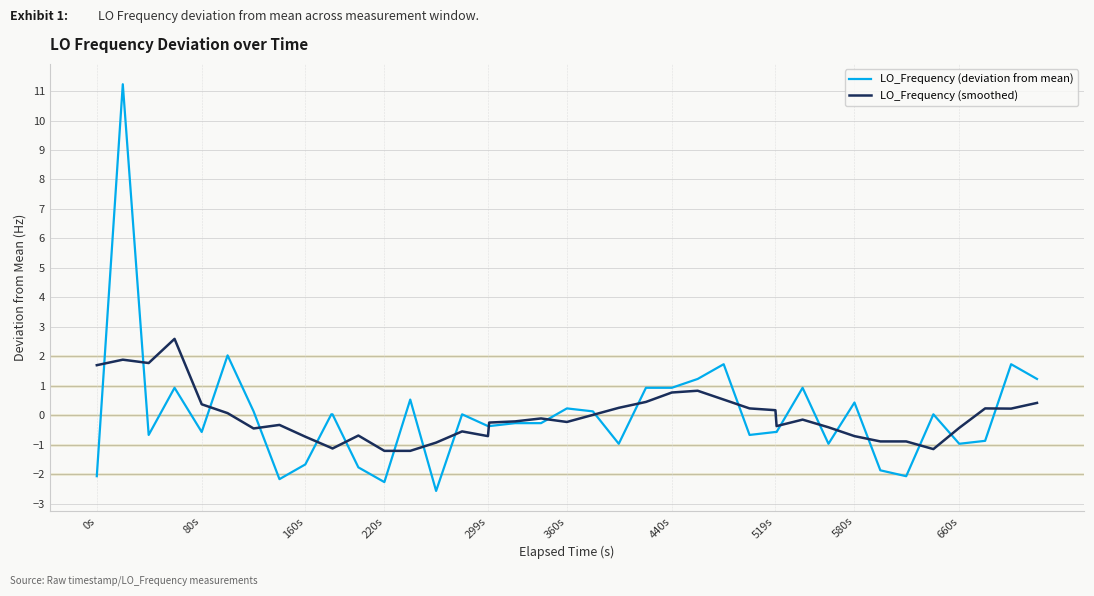

List the series in order of their peak value, lowest first.

LO_Frequency (smoothed), LO_Frequency (deviation from mean)